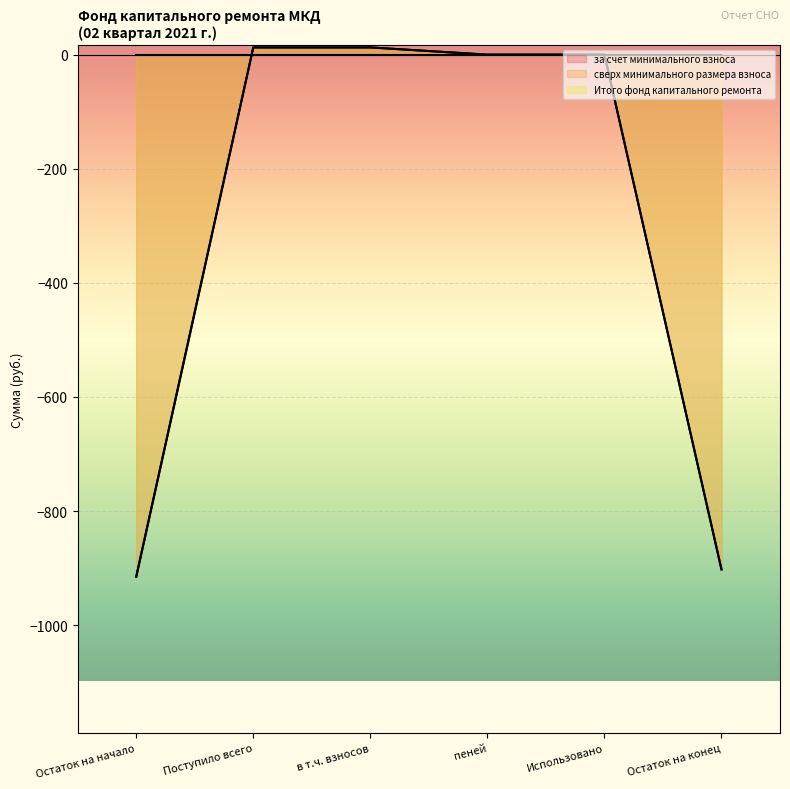

At how many categories does at least one series exceed -694?

4